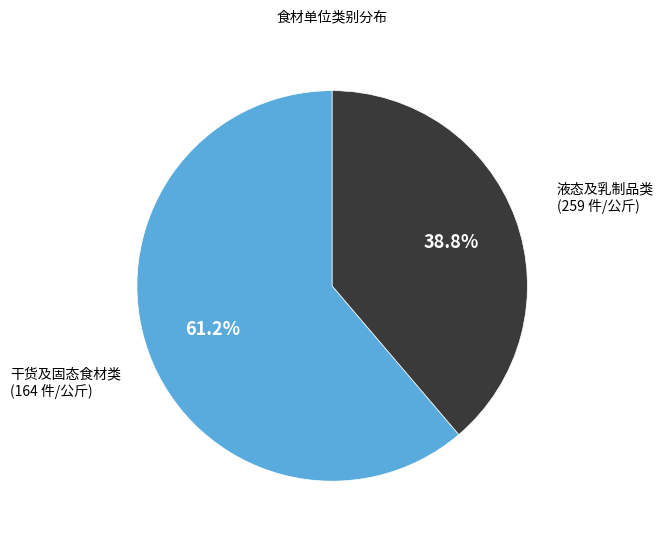

Is there a majority slice in this chart?

Yes